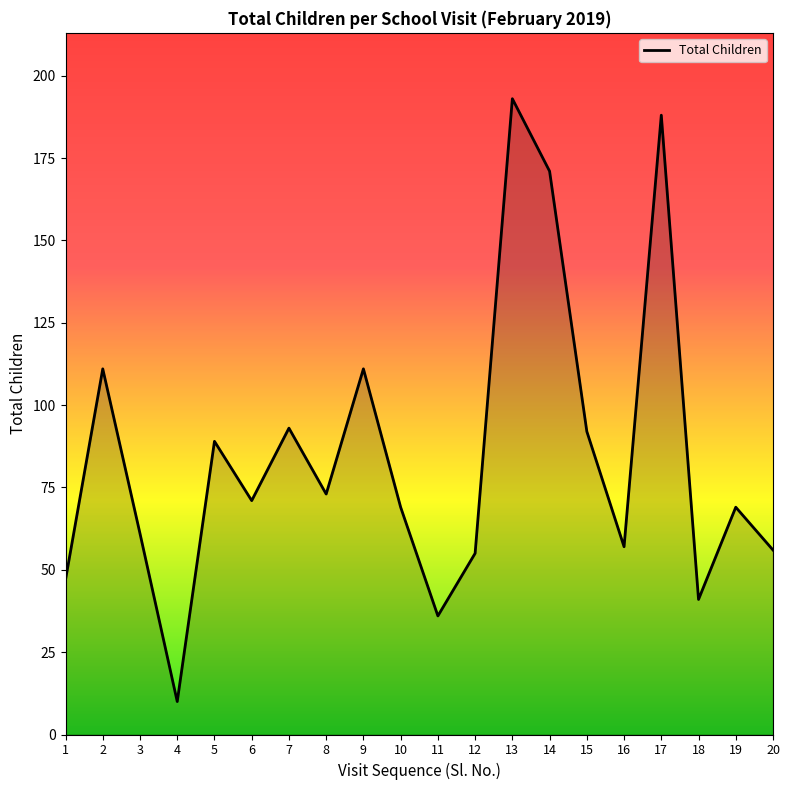

Between 16 and 5, which is larger?

5